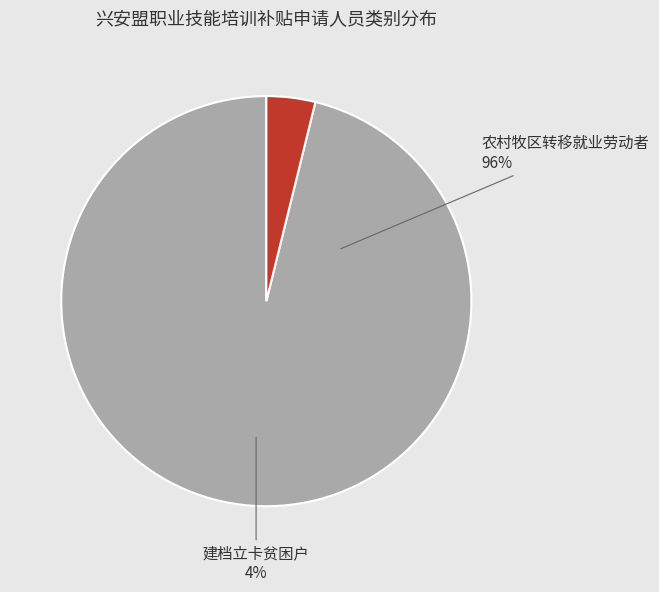

To the nearest percent, what portion does 农村牧区转移就业劳动者 represent?

96%